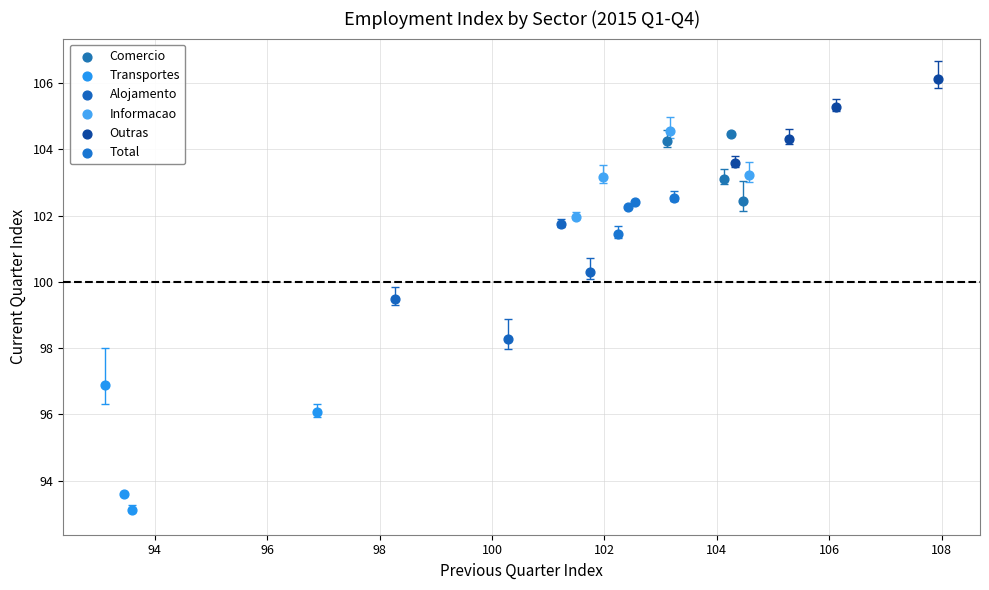

Which series reaches the minimum Y coordinate?

Transportes